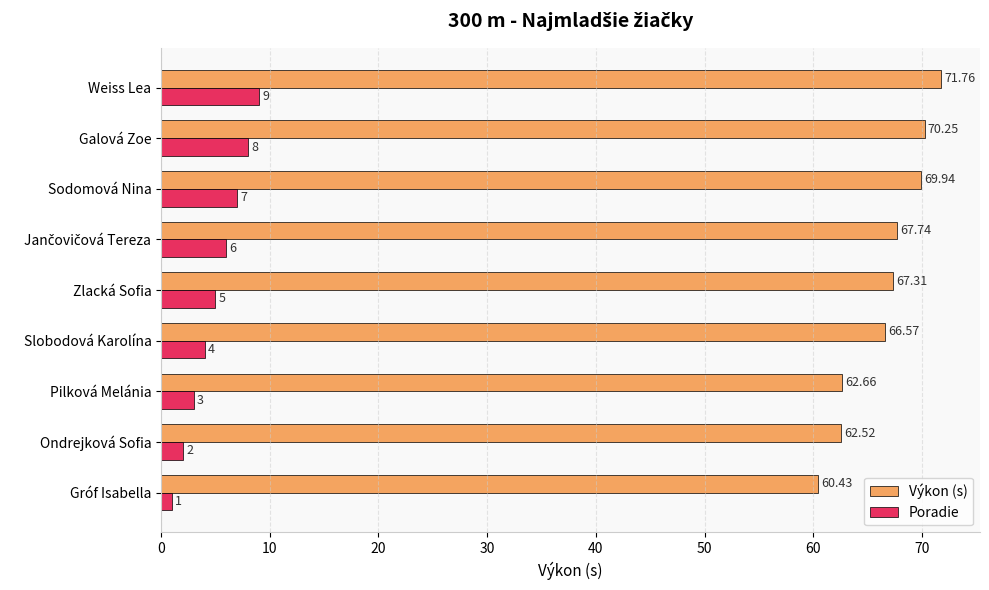

Where is Výkon (s) nearest to the value 66?

Slobodová Karolína